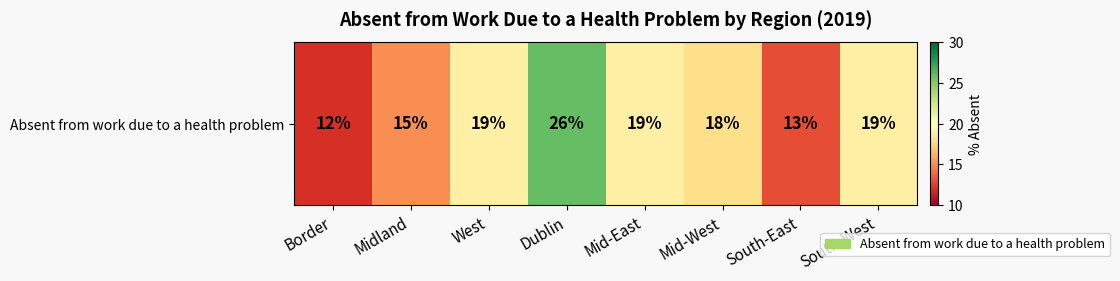

Reading right to left, transcribe all the data shown in this chart.

19	13	18	19	26	19	15	12